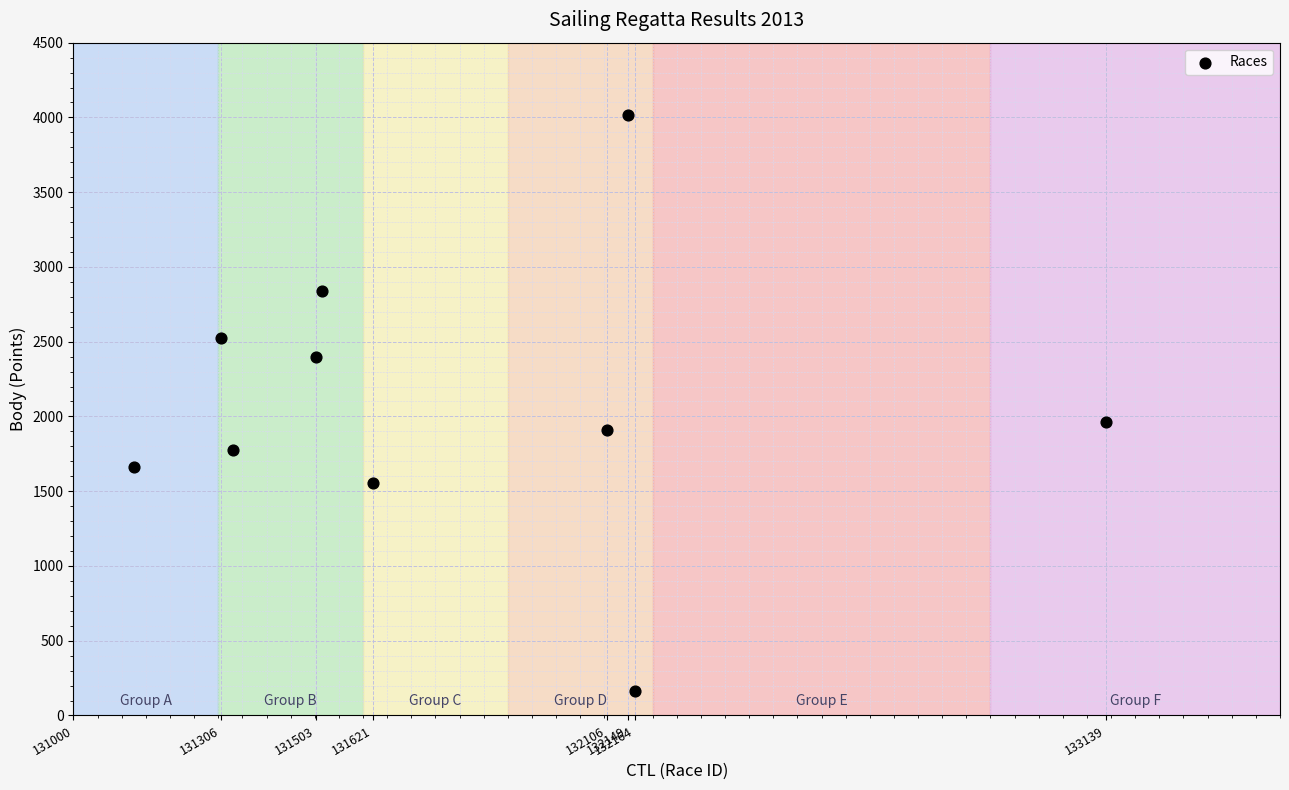

What Y value in the scatter plot is closest to 2089?

1964